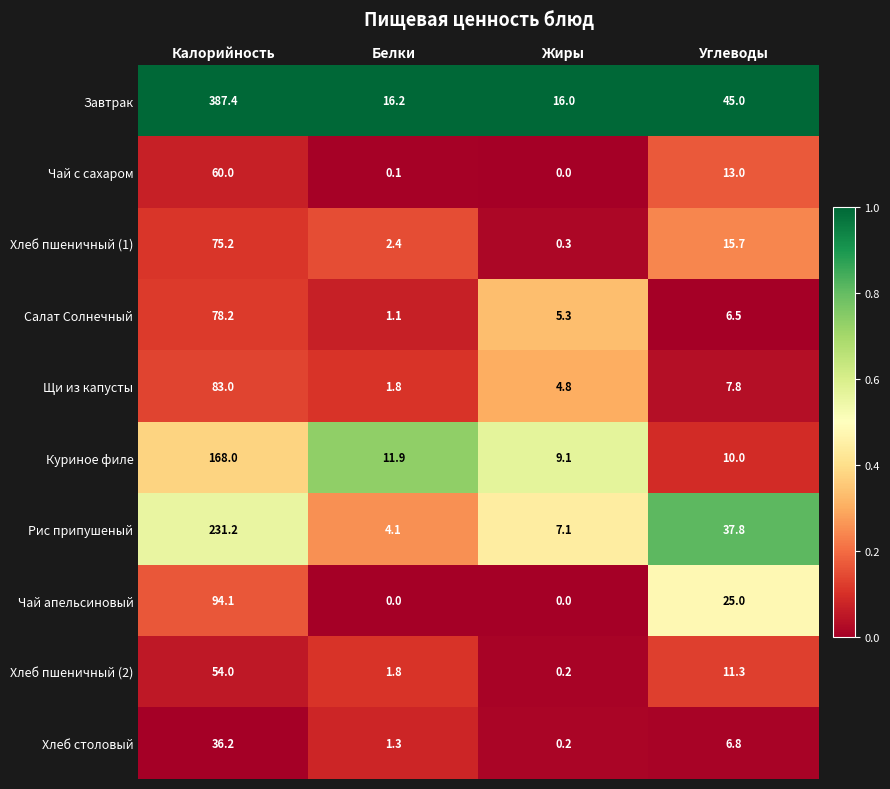

List the series in order of their peak value, highest first.

Завтрак, Рис припушеный, Куриное филе, Чай апельсиновый, Щи из капусты, Салат Солнечный, Хлеб пшеничный (1), Чай с сахаром, Хлеб пшеничный (2), Хлеб столовый